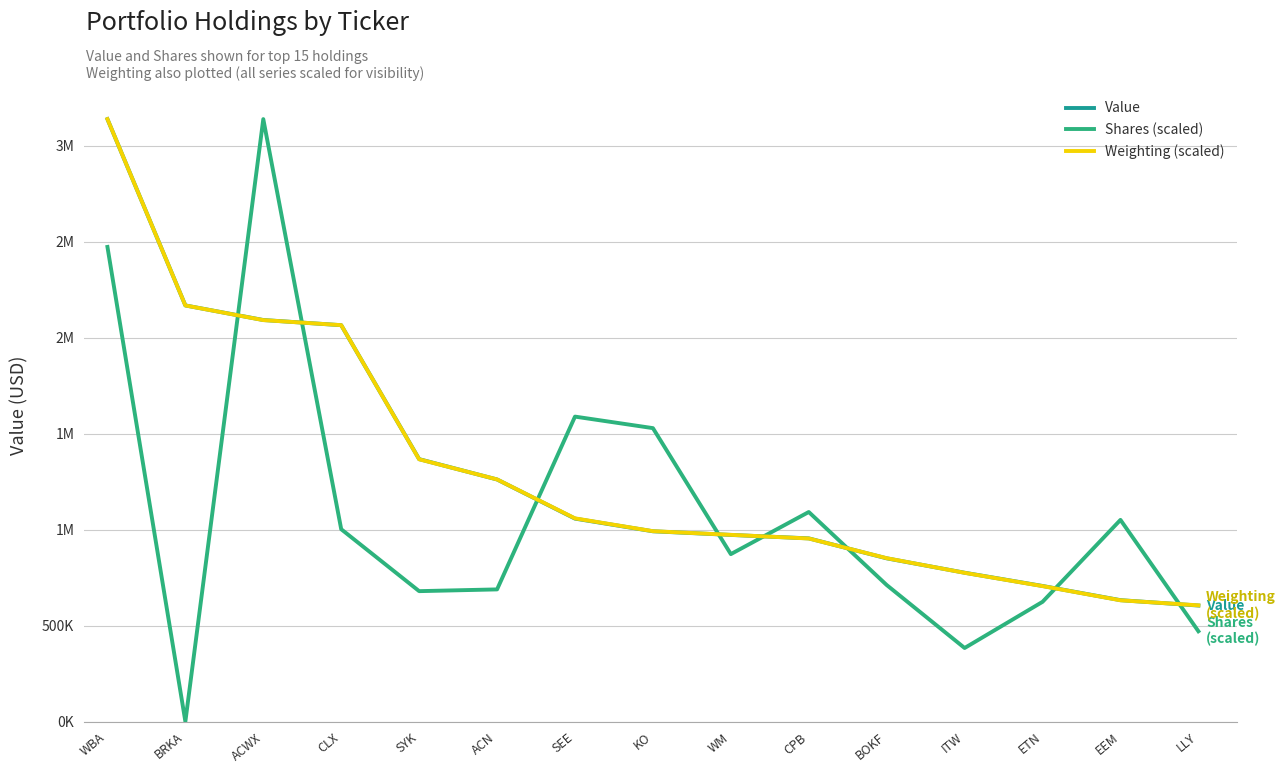

What is the spread (max minus min) of values at EEM?

419081.8